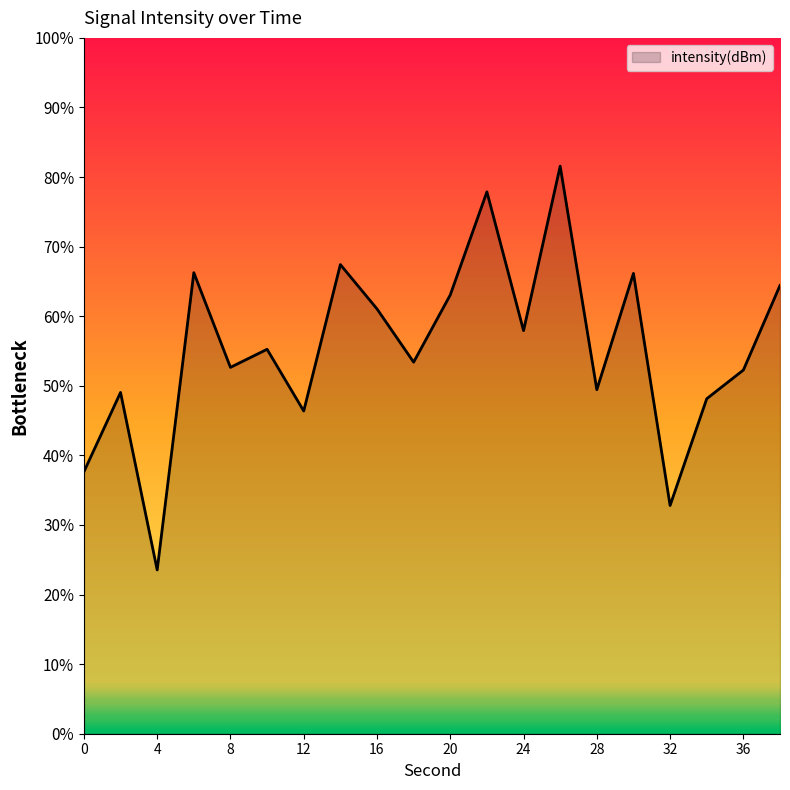

Does the chart display data point markers on the line(s)?

No